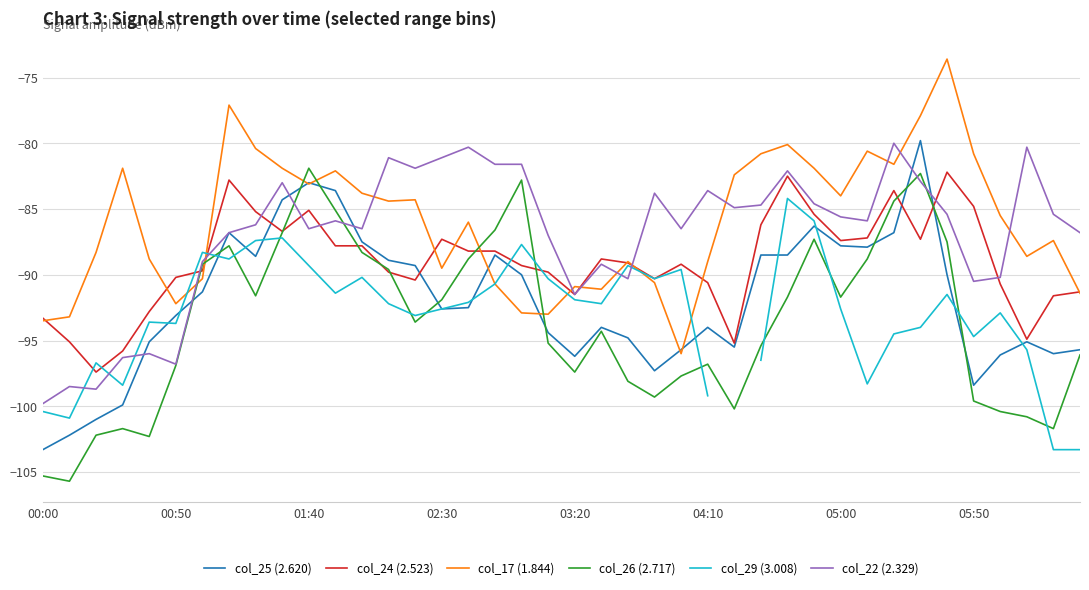

The value of col_29 (3.008) at 31 is -153.3. True or false?

False